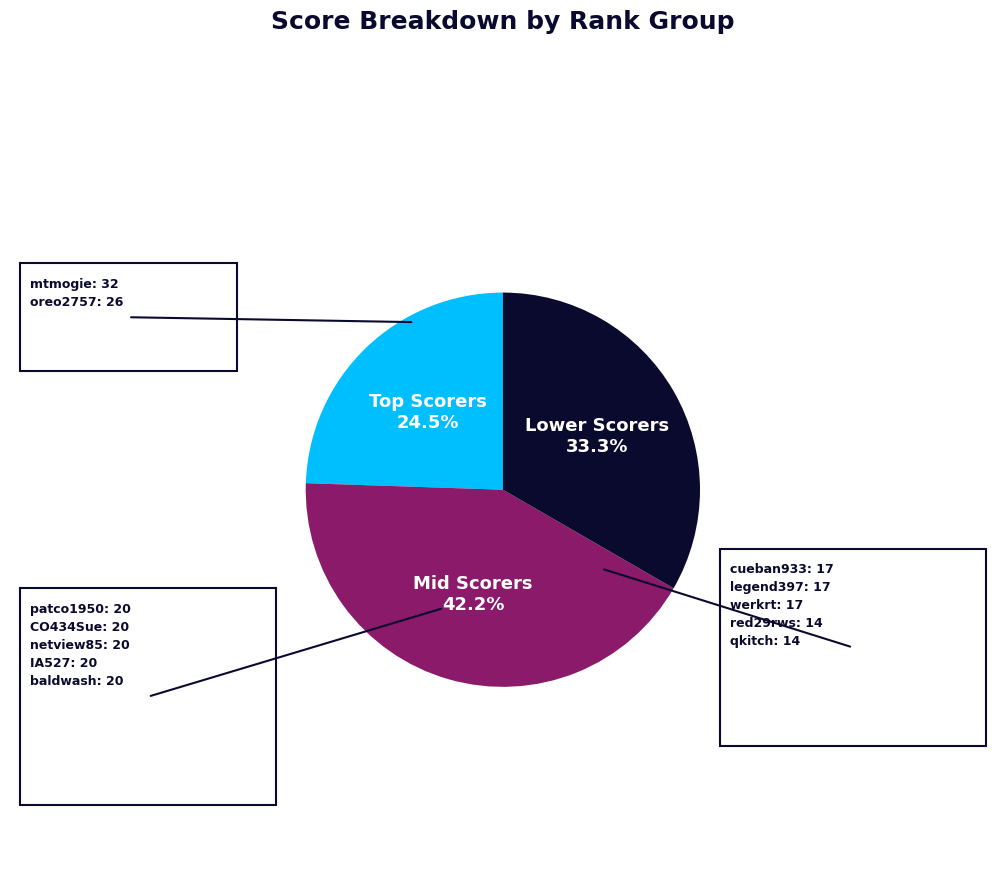

Is there any slice that represents more than half of the pie?

No